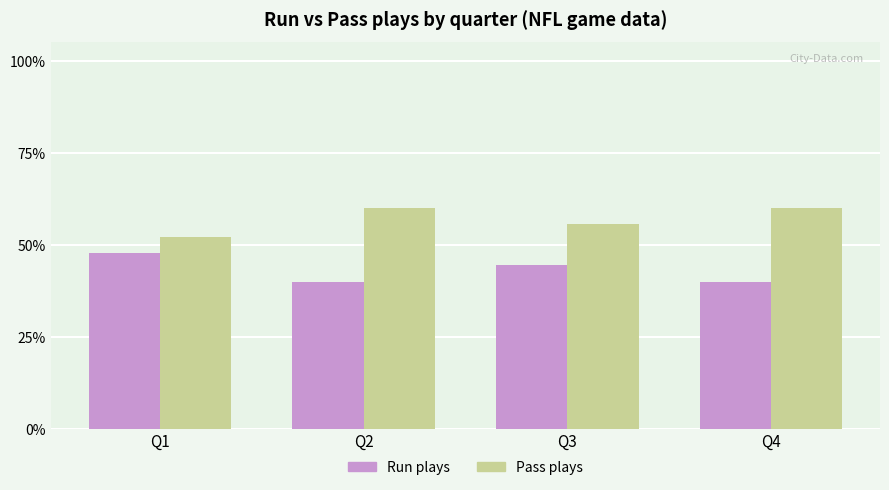

Does the chart contain any negative values?

No